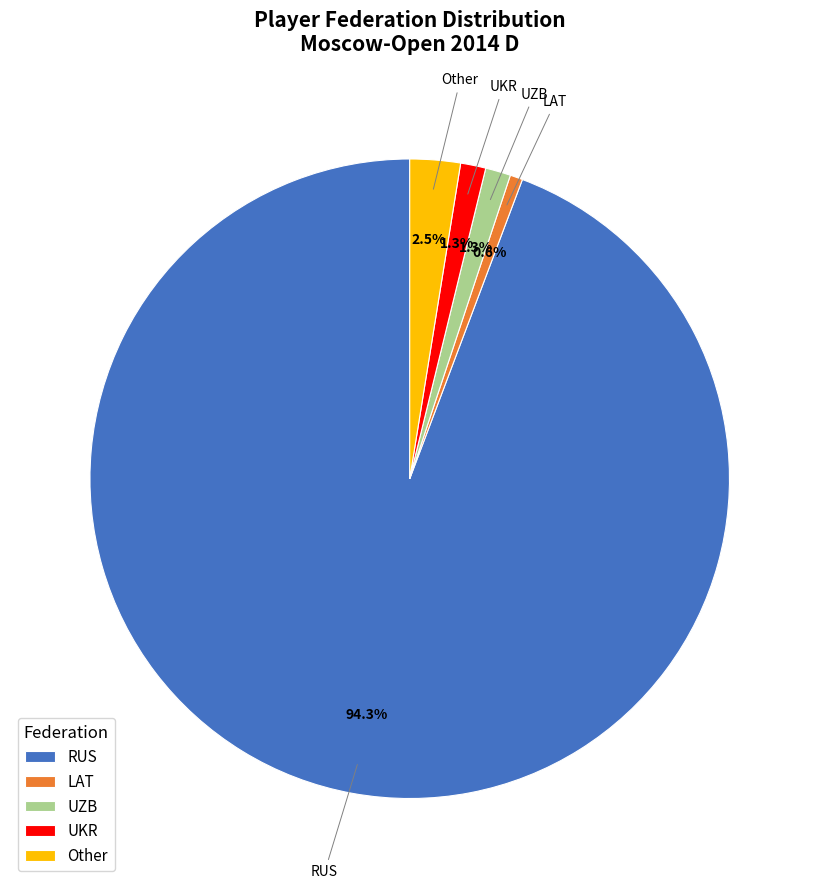

Which has a higher value, LAT or UKR?

UKR